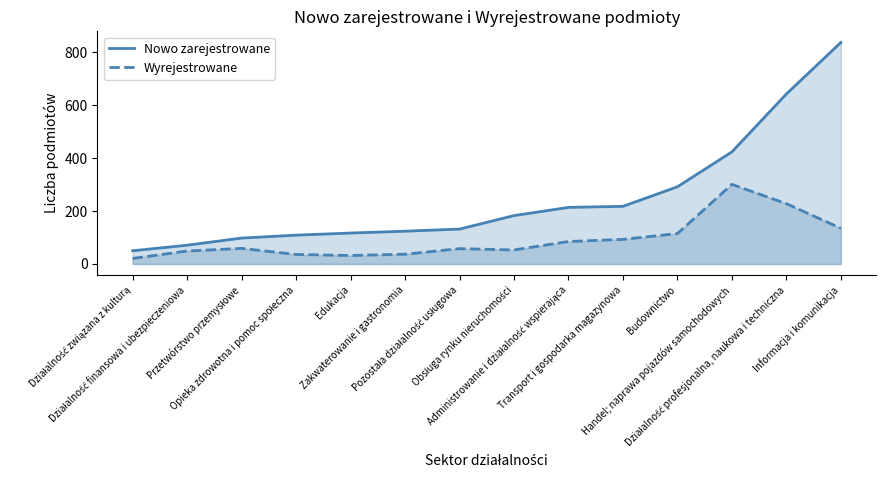

True or false: Wyrejestrowane and Nowo zarejestrowane cross at least once.

False